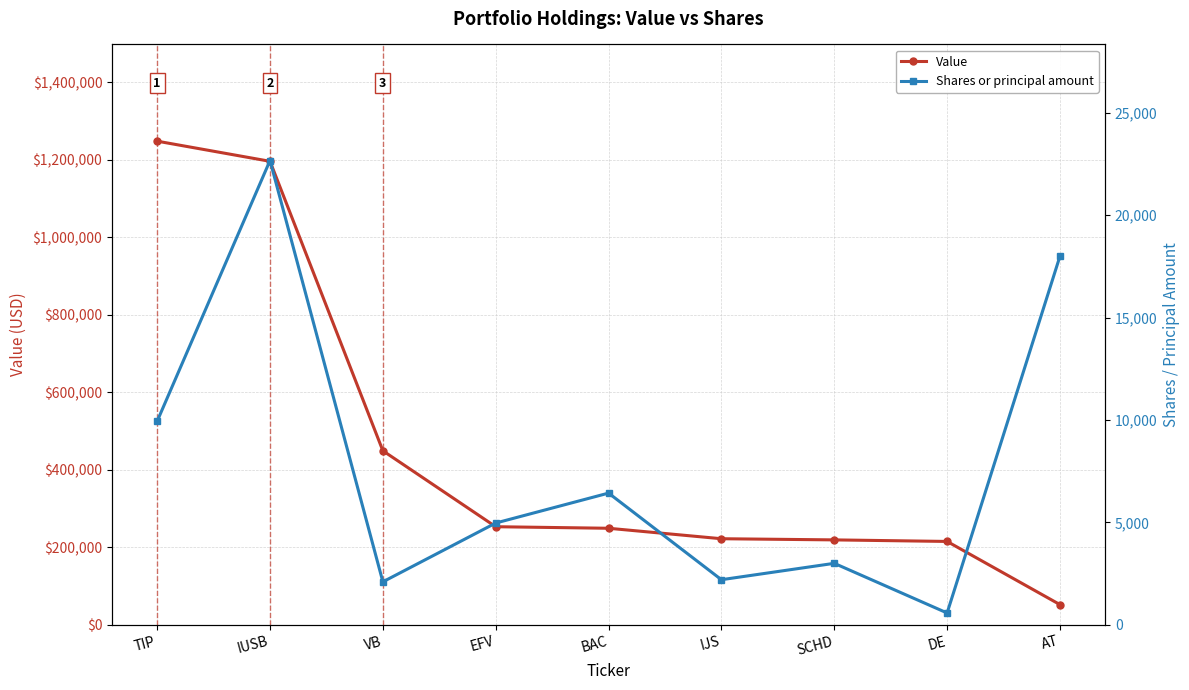

Which series has the largest total across all categories?

Value